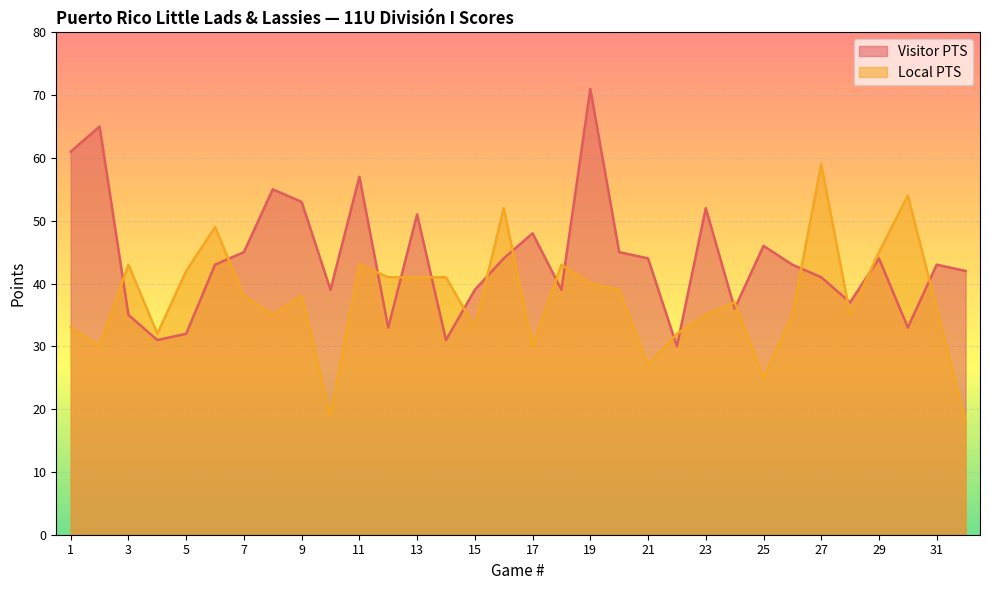

Reading left to right, list all the values displayed in this chart.

Visitor PTS: 1=61	2=65	3=35	4=31	5=32	6=43	7=45	8=55	9=53	10=39	11=57	12=33	13=51	14=31	15=39	16=44	17=48	18=39	19=71	20=45	21=44	22=30	23=52	24=36	25=46	26=43	27=41	28=37	29=44	30=33	31=43	32=42
Local PTS: 1=33	2=30	3=43	4=32	5=42	6=49	7=38	8=35	9=38	10=19	11=43	12=41	13=41	14=41	15=33	16=52	17=30	18=43	19=40	20=39	21=27	22=32	23=35	24=37	25=25	26=35	27=59	28=35	29=45	30=54	31=36	32=18